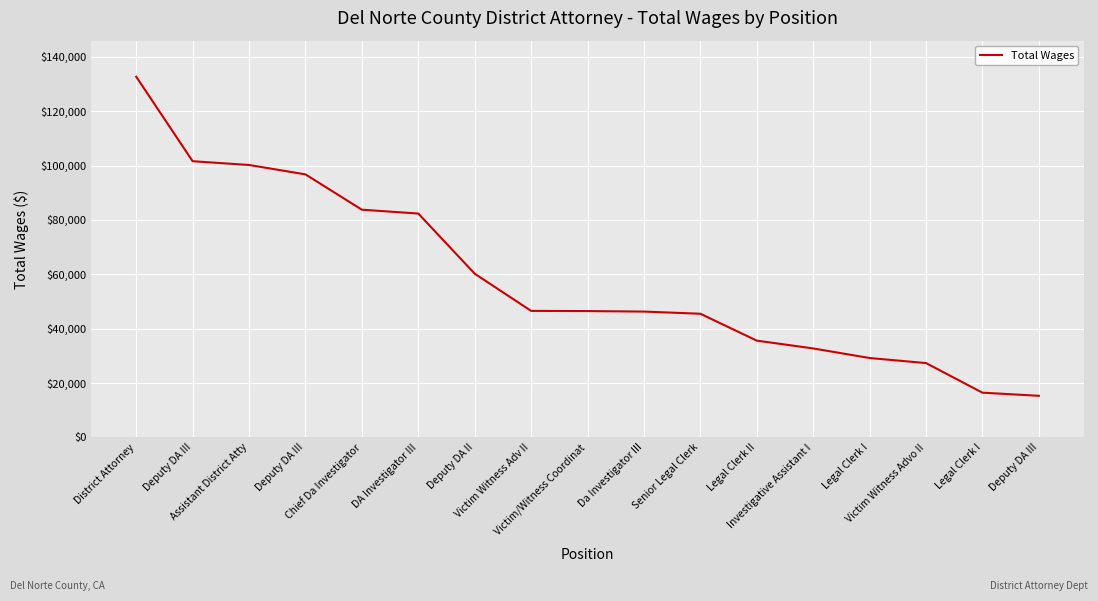

Is this an area chart (filled region under the line)?

No